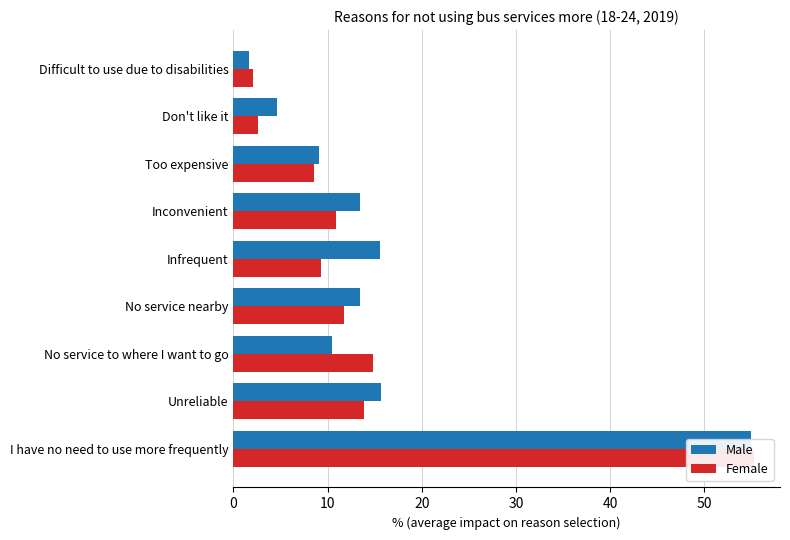

How many bars are there in each group?

2